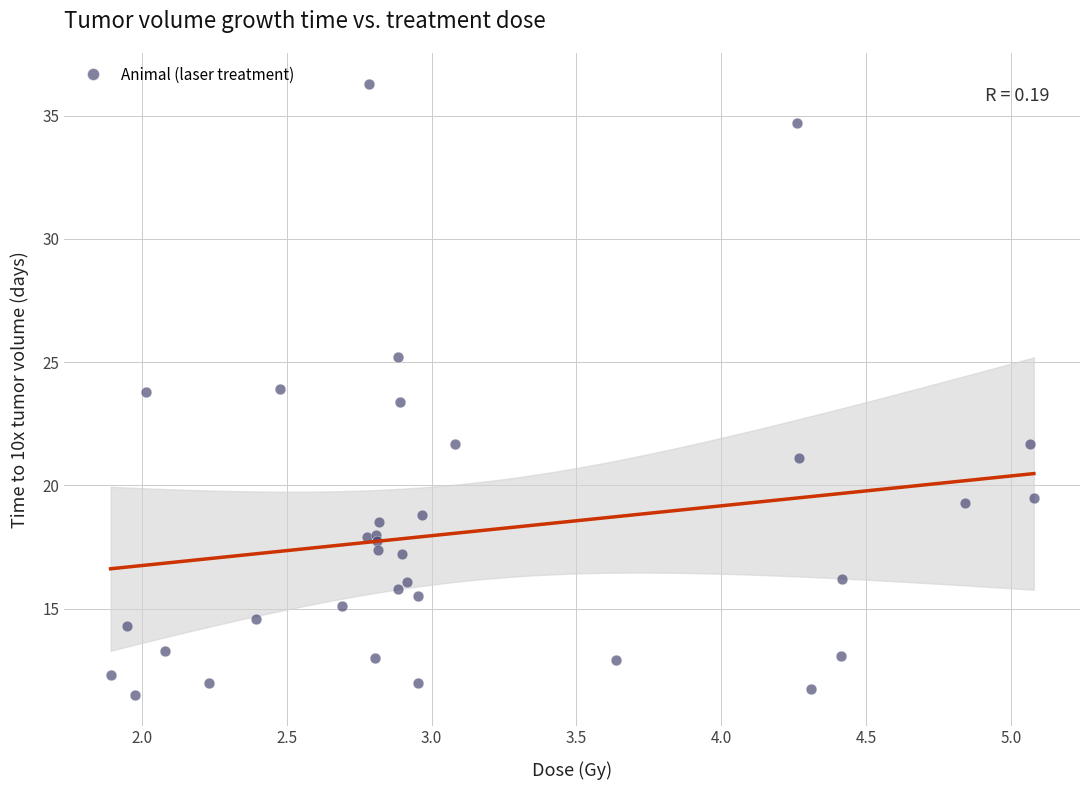

What Y value in the scatter plot is closest to 23?

23.4